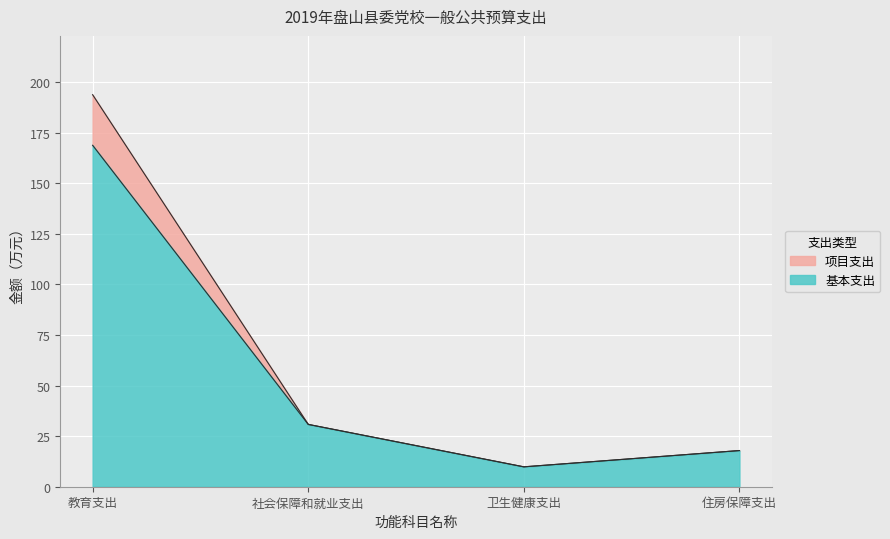

What is the value of the 基本支出 point at the 2nd from the left?

30.8